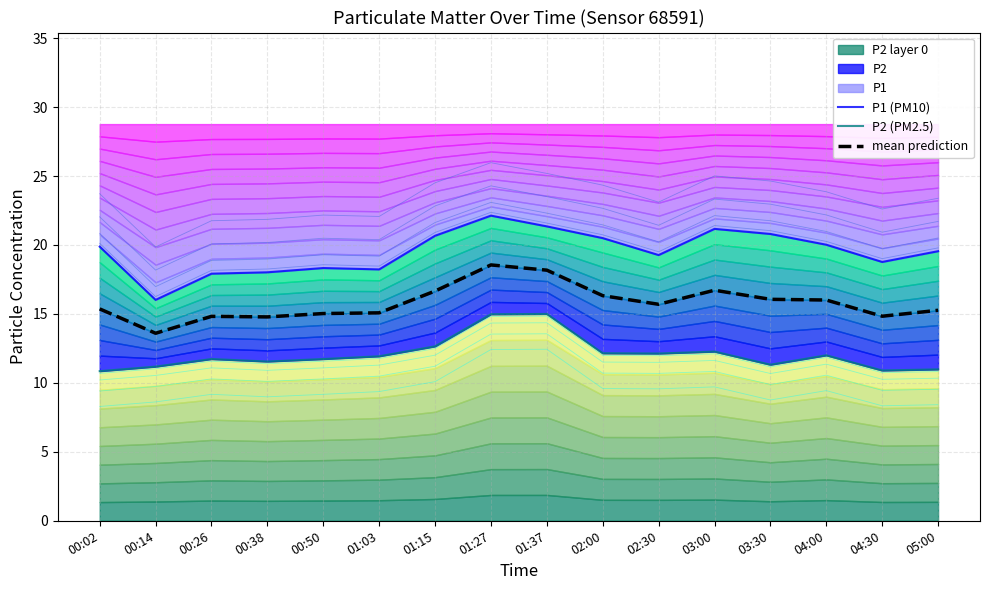

How many data points in mean prediction are above 15?

12